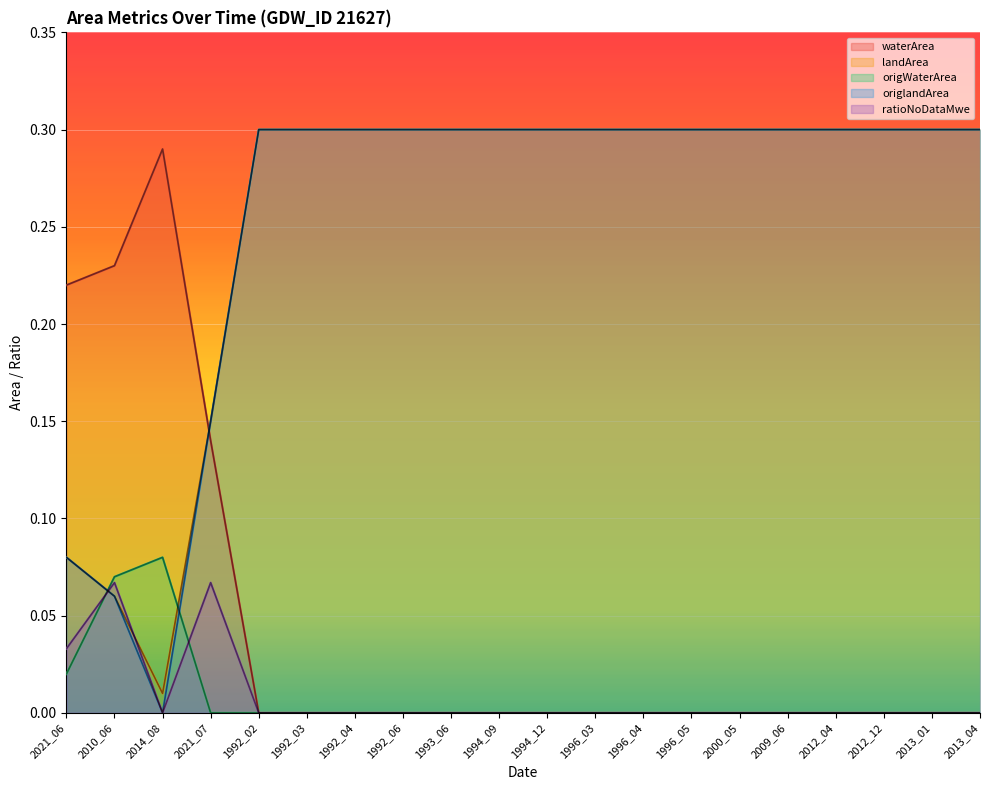

At which label does waterArea reach its peak?

2014_08